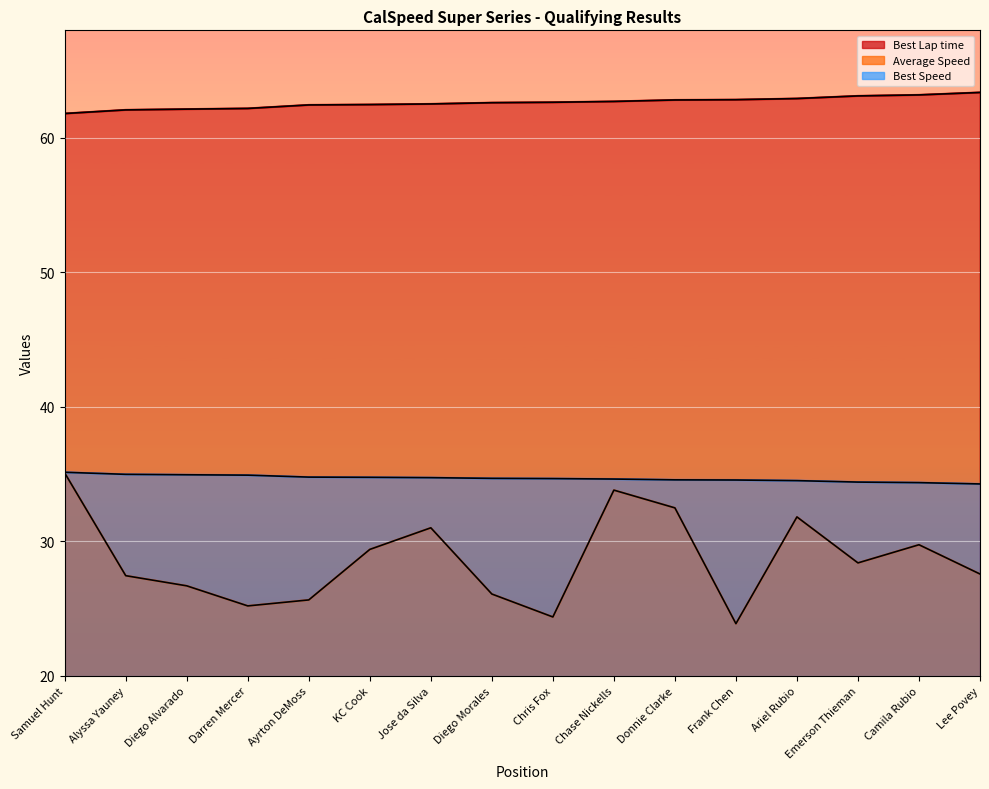

Rank the series at Alyssa Yauney from highest to lowest value.

Best Lap time, Best Speed, Average Speed